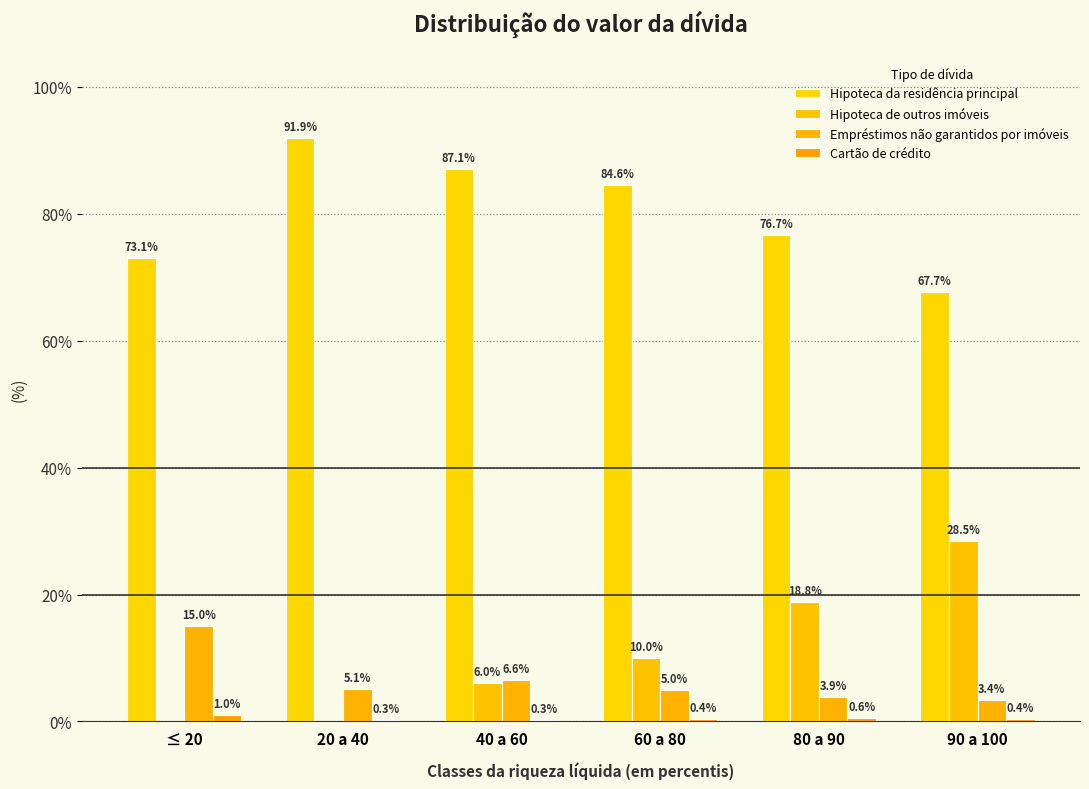

What is the sum of all Empréstimos não garantidos por imóveis values?

39.0